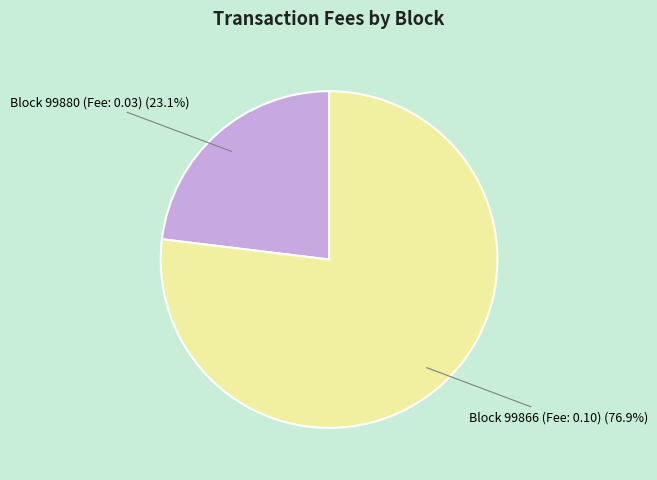

What percentage is NOT represented by Block 99880 (Fee: 0.03)?

76.9%